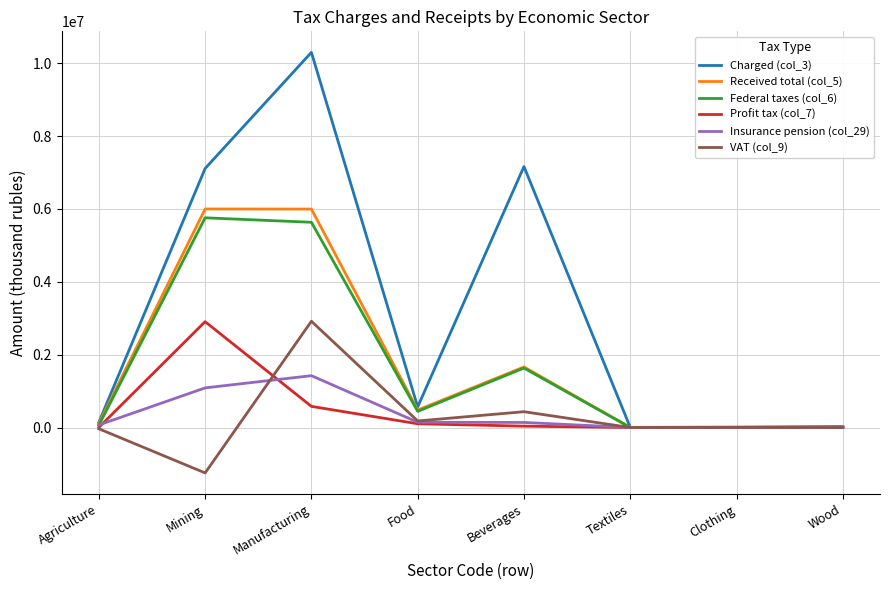

What is the difference between the second highest and second lowest values in the VAT (col_9) series?

468913